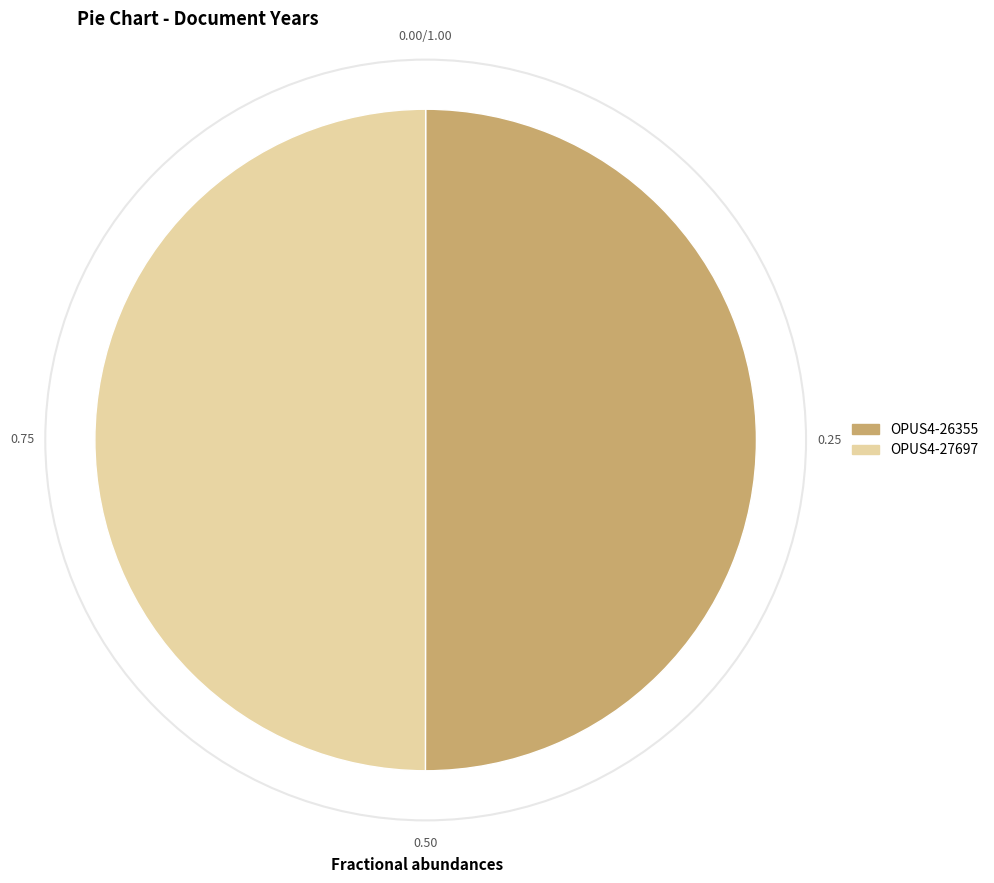

Do OPUS4-27697 and OPUS4-26355 together represent more than half of the pie?

Yes